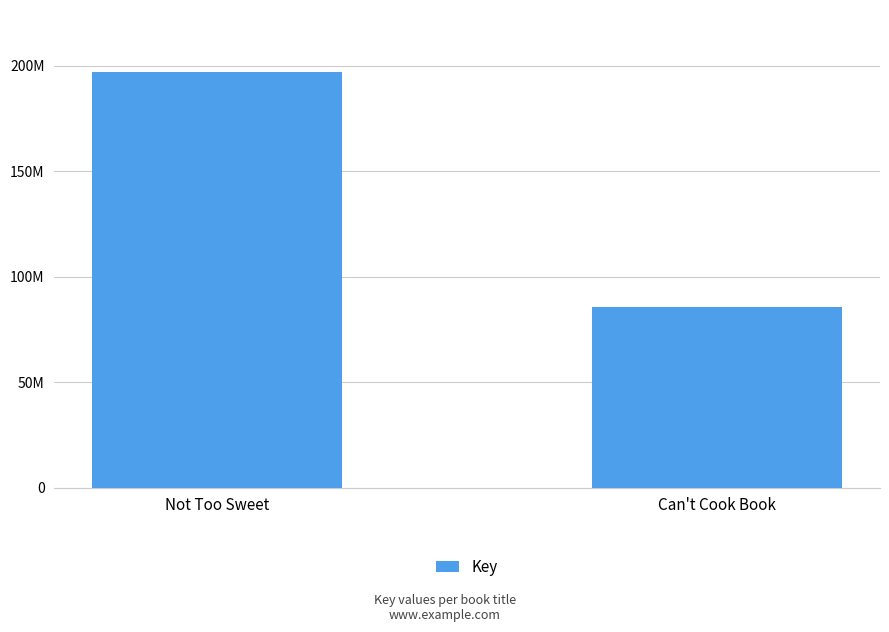

Between Can't Cook Book and Not Too Sweet, which is larger?

Not Too Sweet